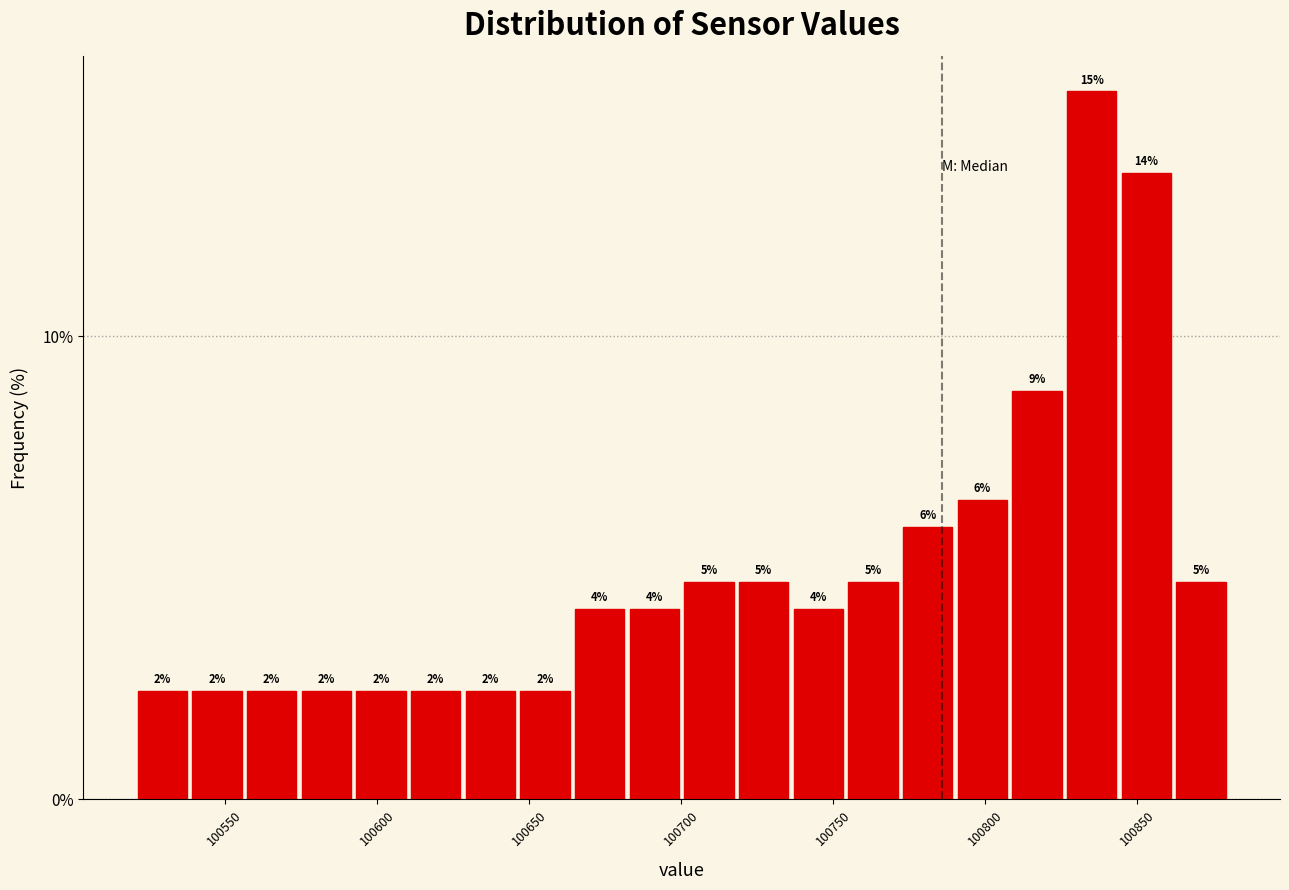

Around what value on the x-axis is the tallest bar? Give the approximate position of its centre, as read against the axis.

100835